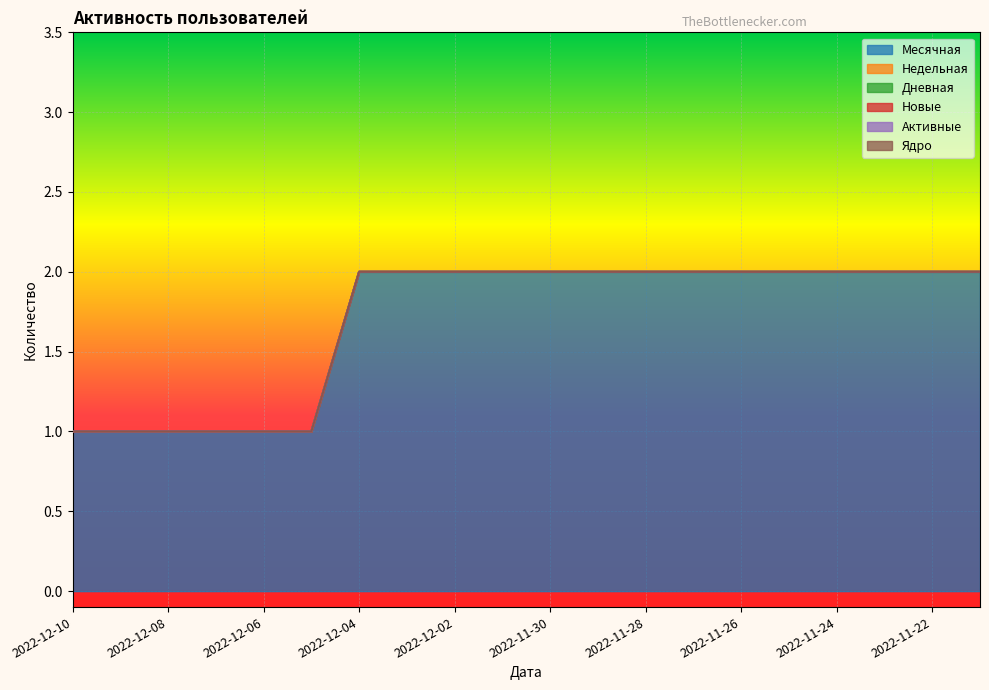

What is the difference between the highest and lowest values at 2022-12-09?

1